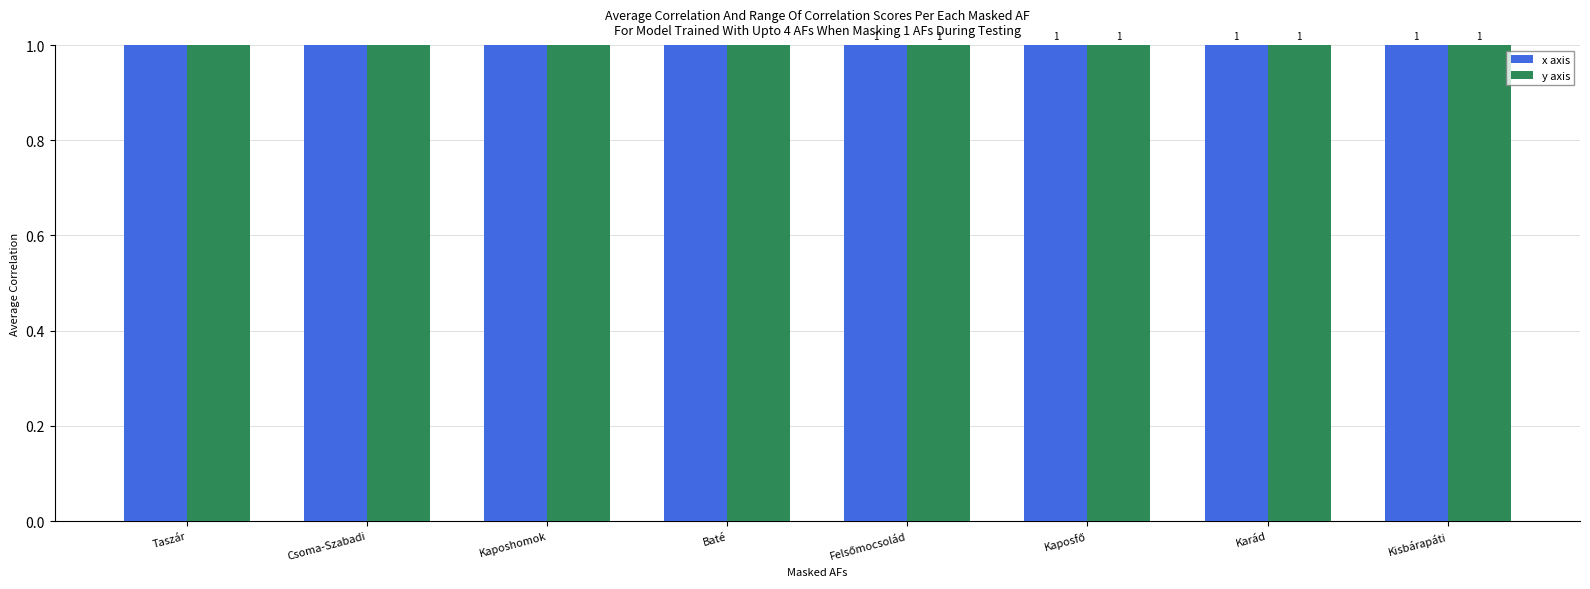

What are all the series names shown in the legend?

x axis, y axis